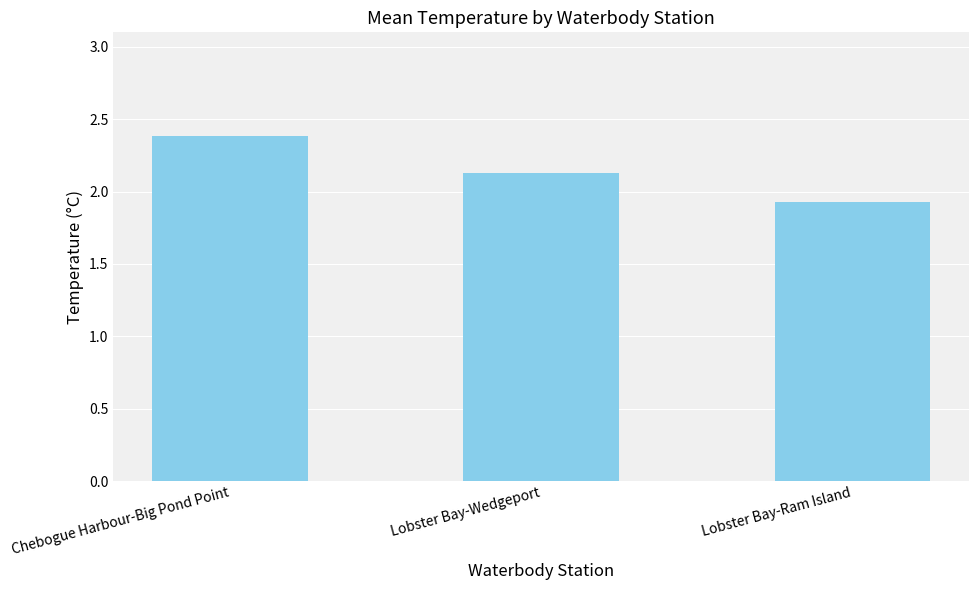

Rank the categories by value from highest to lowest.

Chebogue Harbour-Big Pond Point, Lobster Bay-Wedgeport, Lobster Bay-Ram Island